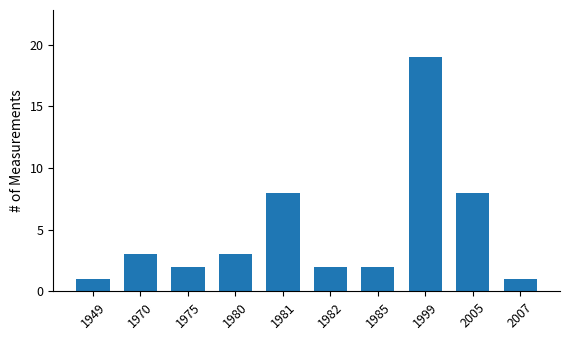

Which has a higher value, 2007 or 1999?

1999